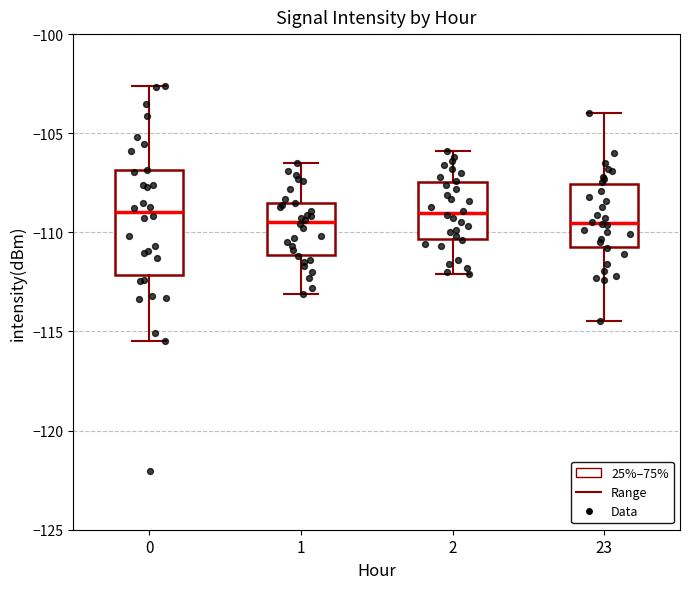

Reading left to right, transcribe this box plot: for each box, give where its median line is, the range the box spans, and where its two whiskers end, as read against the y-axis. The values are not printed on the chart, so give them approximately, as read against the axis.

0: median -109.0, box -112.0 to -107.0, whiskers -115.5 to -102.5
1: median -109.5, box -111.0 to -108.5, whiskers -113.0 to -106.5
2: median -109.0, box -110.5 to -107.5, whiskers -112.0 to -106.0
23: median -109.5, box -110.5 to -107.5, whiskers -114.5 to -104.0